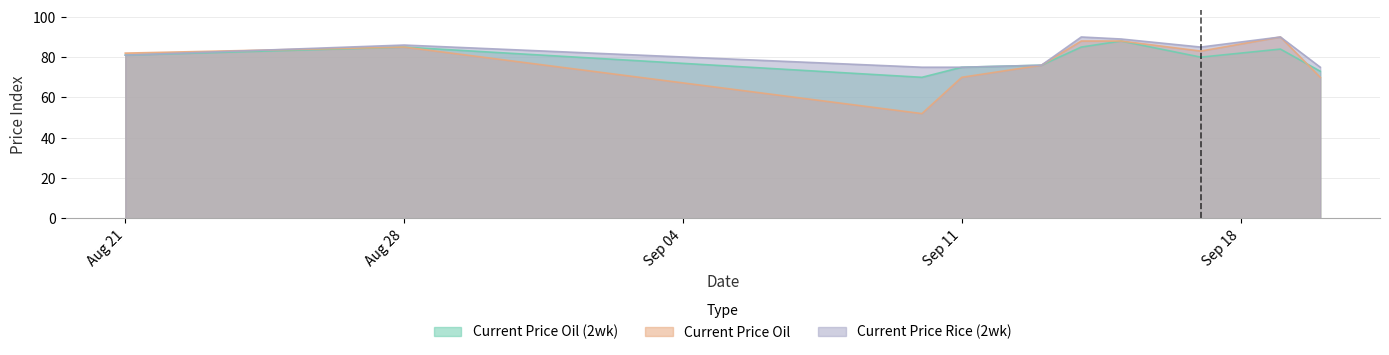

What is the spread (max minus min) of values at Sep 11?

5